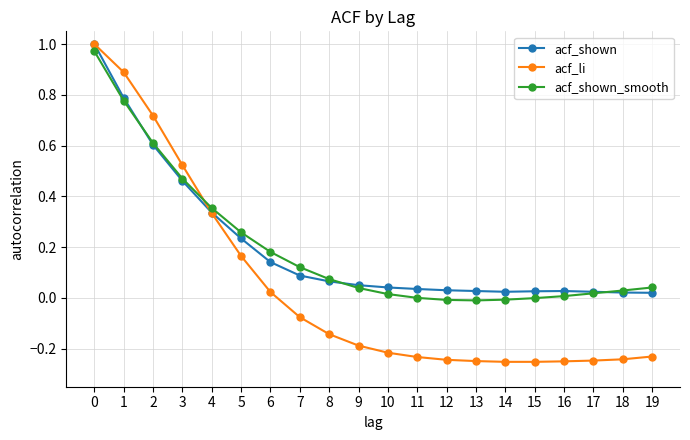

Which series changed the most between 5 and 6?

acf_li